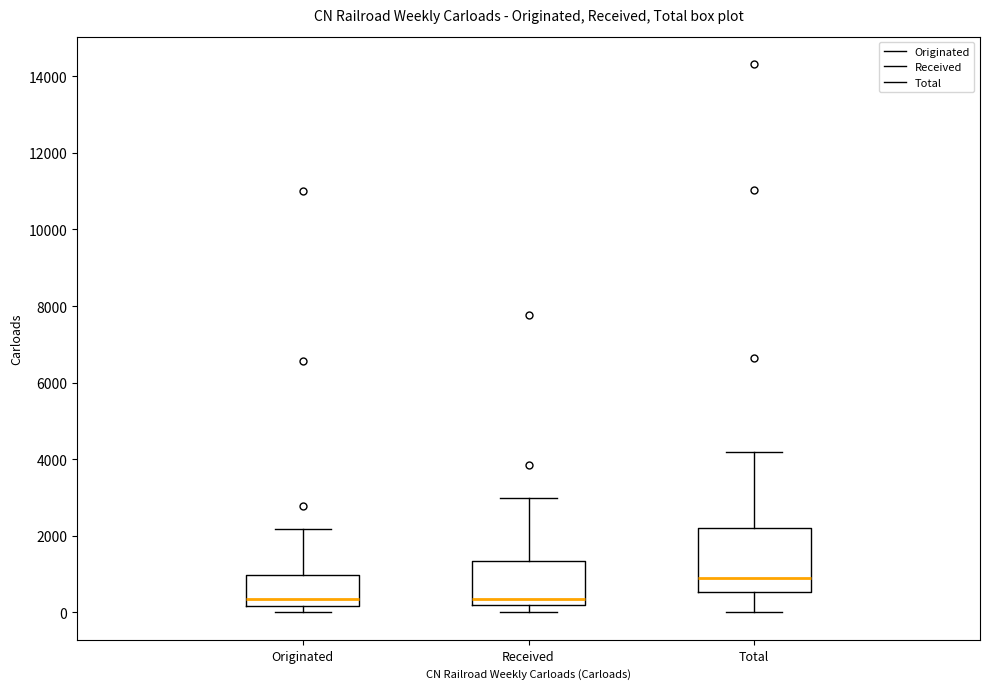

Reading left to right, read every box against the y-axis: the position of its median line, the range the box covers, and the ends of its whiskers. The values are not printed on the chart, so give them approximately, as read against the axis.

Originated: median 400, box 200 to 1000, whiskers 0 to 2200
Received: median 400, box 200 to 1400, whiskers 0 to 3000
Total: median 800, box 600 to 2200, whiskers 0 to 4200